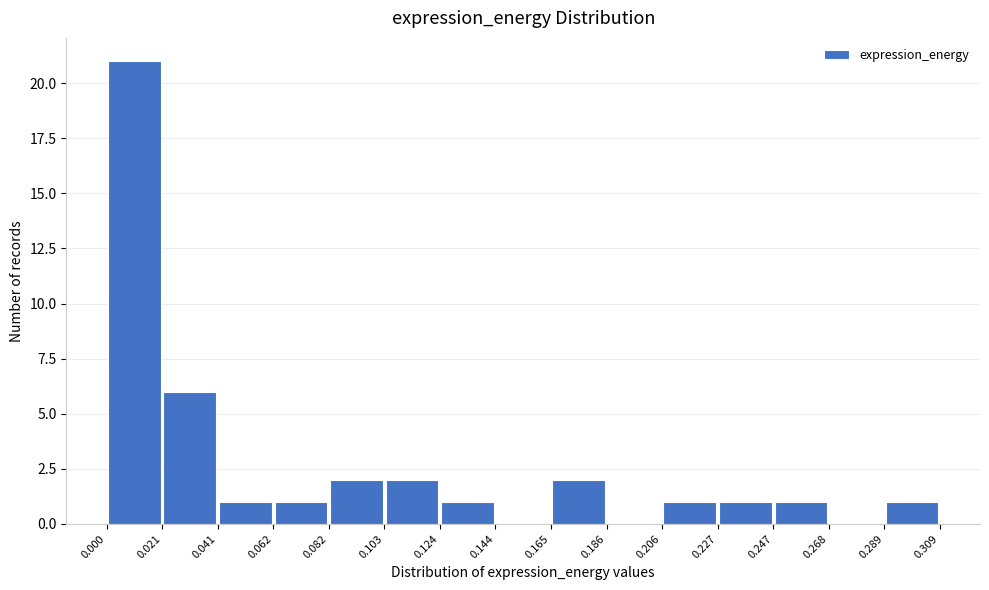

Reading left to right, transcribe this chart: for each bar, give the range it covers on the x-axis and its height. The values are not printed on the chart, so give them approximately, as read against the axis.

0.000 to 0.021: 21
0.021 to 0.041: 6
0.041 to 0.062: 1
0.062 to 0.082: 1
0.082 to 0.103: 2
0.103 to 0.124: 2
0.124 to 0.144: 1
0.144 to 0.165: 0
0.165 to 0.186: 2
0.186 to 0.206: 0
0.206 to 0.227: 1
0.227 to 0.247: 1
0.247 to 0.268: 1
0.268 to 0.289: 0
0.289 to 0.309: 1